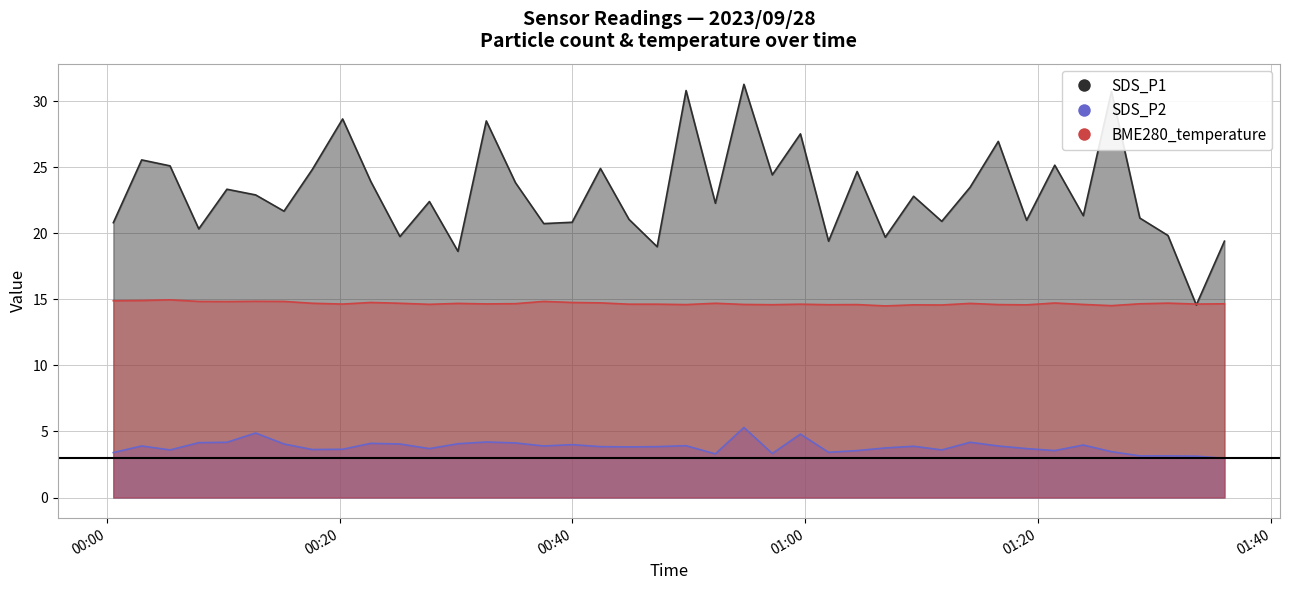

Reading left to right, list all the values displayed in this chart.

SDS_P1: 2023/09/28 00:00:35=20.8	2023/09/28 00:03:01=25.6	2023/09/28 00:05:27=25.1	2023/09/28 00:07:55=20.3	2023/09/28 00:10:20=23.3	2023/09/28 00:12:48=22.9	2023/09/28 00:15:14=21.7	2023/09/28 00:17:40=24.8	2023/09/28 00:20:16=28.6	2023/09/28 00:22:41=23.9	2023/09/28 00:25:11=19.8	2023/09/28 00:27:43=22.4	2023/09/28 00:30:10=18.6	2023/09/28 00:32:36=28.5	2023/09/28 00:35:06=23.8	2023/09/28 00:37:32=20.7	2023/09/28 00:39:58=20.8	2023/09/28 00:42:24=24.9	2023/09/28 00:44:51=21.1	2023/09/28 00:47:16=19.0	2023/09/28 00:49:45=30.8	2023/09/28 00:52:16=22.3	2023/09/28 00:54:43=31.3	2023/09/28 00:57:09=24.4	2023/09/28 00:59:34=27.5	2023/09/28 01:01:59=19.4	2023/09/28 01:04:26=24.7	2023/09/28 01:06:51=19.7	2023/09/28 01:09:17=22.8	2023/09/28 01:11:42=20.9	2023/09/28 01:14:08=23.5	2023/09/28 01:16:33=26.9	2023/09/28 01:18:59=21.0	2023/09/28 01:21:24=25.1	2023/09/28 01:23:51=21.3	2023/09/28 01:26:16=30.7	2023/09/28 01:28:42=21.1	2023/09/28 01:31:07=19.8	2023/09/28 01:33:33=14.6	2023/09/28 01:35:58=19.4
SDS_P2: 2023/09/28 00:00:35=3.4	2023/09/28 00:03:01=3.9	2023/09/28 00:05:27=3.6	2023/09/28 00:07:55=4.2	2023/09/28 00:10:20=4.2	2023/09/28 00:12:48=4.9	2023/09/28 00:15:14=4.0	2023/09/28 00:17:40=3.6	2023/09/28 00:20:16=3.6	2023/09/28 00:22:41=4.1	2023/09/28 00:25:11=4.0	2023/09/28 00:27:43=3.7	2023/09/28 00:30:10=4.1	2023/09/28 00:32:36=4.2	2023/09/28 00:35:06=4.1	2023/09/28 00:37:32=3.9	2023/09/28 00:39:58=4.0	2023/09/28 00:42:24=3.9	2023/09/28 00:44:51=3.8	2023/09/28 00:47:16=3.9	2023/09/28 00:49:45=3.9	2023/09/28 00:52:16=3.3	2023/09/28 00:54:43=5.3	2023/09/28 00:57:09=3.3	2023/09/28 00:59:34=4.8	2023/09/28 01:01:59=3.4	2023/09/28 01:04:26=3.5	2023/09/28 01:06:51=3.8	2023/09/28 01:09:17=3.9	2023/09/28 01:11:42=3.6	2023/09/28 01:14:08=4.2	2023/09/28 01:16:33=3.9	2023/09/28 01:18:59=3.7	2023/09/28 01:21:24=3.5	2023/09/28 01:23:51=4.0	2023/09/28 01:26:16=3.5	2023/09/28 01:28:42=3.1	2023/09/28 01:31:07=3.1	2023/09/28 01:33:33=3.1	2023/09/28 01:35:58=3.0
BME280_temperature: 2023/09/28 00:00:35=14.9	2023/09/28 00:03:01=14.9	2023/09/28 00:05:27=15.0	2023/09/28 00:07:55=14.8	2023/09/28 00:10:20=14.8	2023/09/28 00:12:48=14.8	2023/09/28 00:15:14=14.8	2023/09/28 00:17:40=14.7	2023/09/28 00:20:16=14.6	2023/09/28 00:22:41=14.8	2023/09/28 00:25:11=14.7	2023/09/28 00:27:43=14.6	2023/09/28 00:30:10=14.7	2023/09/28 00:32:36=14.7	2023/09/28 00:35:06=14.7	2023/09/28 00:37:32=14.8	2023/09/28 00:39:58=14.8	2023/09/28 00:42:24=14.7	2023/09/28 00:44:51=14.6	2023/09/28 00:47:16=14.6	2023/09/28 00:49:45=14.6	2023/09/28 00:52:16=14.7	2023/09/28 00:54:43=14.6	2023/09/28 00:57:09=14.6	2023/09/28 00:59:34=14.6	2023/09/28 01:01:59=14.6	2023/09/28 01:04:26=14.6	2023/09/28 01:06:51=14.5	2023/09/28 01:09:17=14.6	2023/09/28 01:11:42=14.6	2023/09/28 01:14:08=14.7	2023/09/28 01:16:33=14.6	2023/09/28 01:18:59=14.6	2023/09/28 01:21:24=14.7	2023/09/28 01:23:51=14.6	2023/09/28 01:26:16=14.5	2023/09/28 01:28:42=14.7	2023/09/28 01:31:07=14.7	2023/09/28 01:33:33=14.6	2023/09/28 01:35:58=14.7